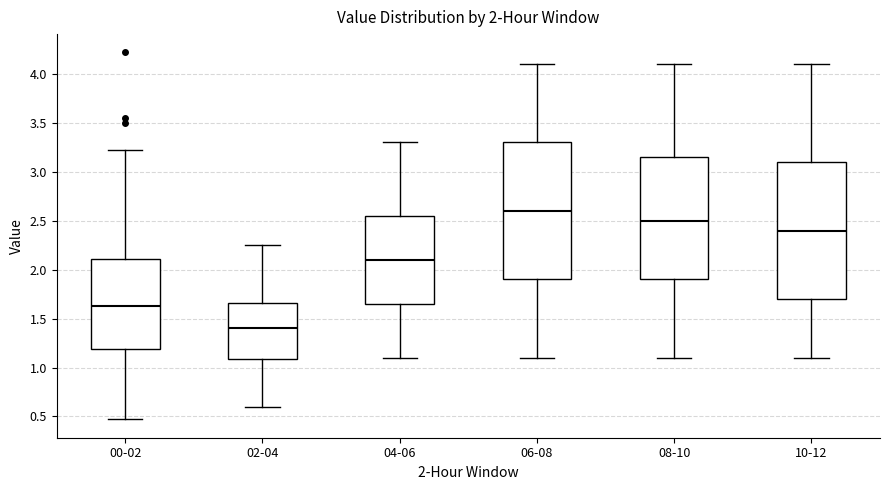

Which box has the highest median line?

06-08